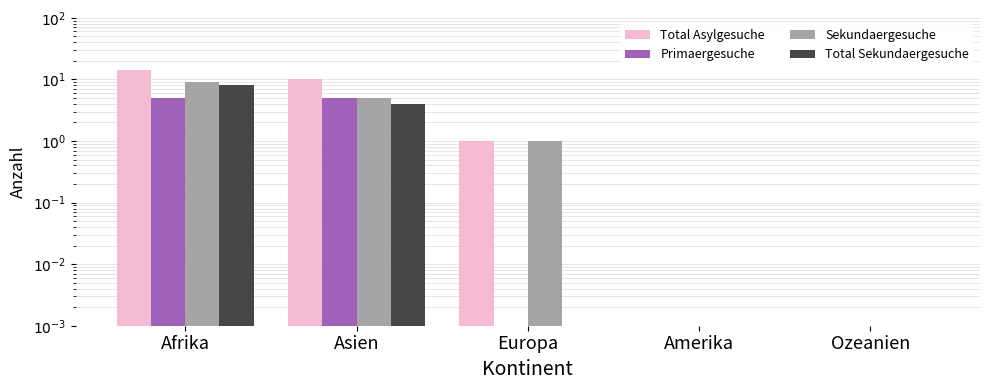

At how many categories does at least one series exceed 9?

2